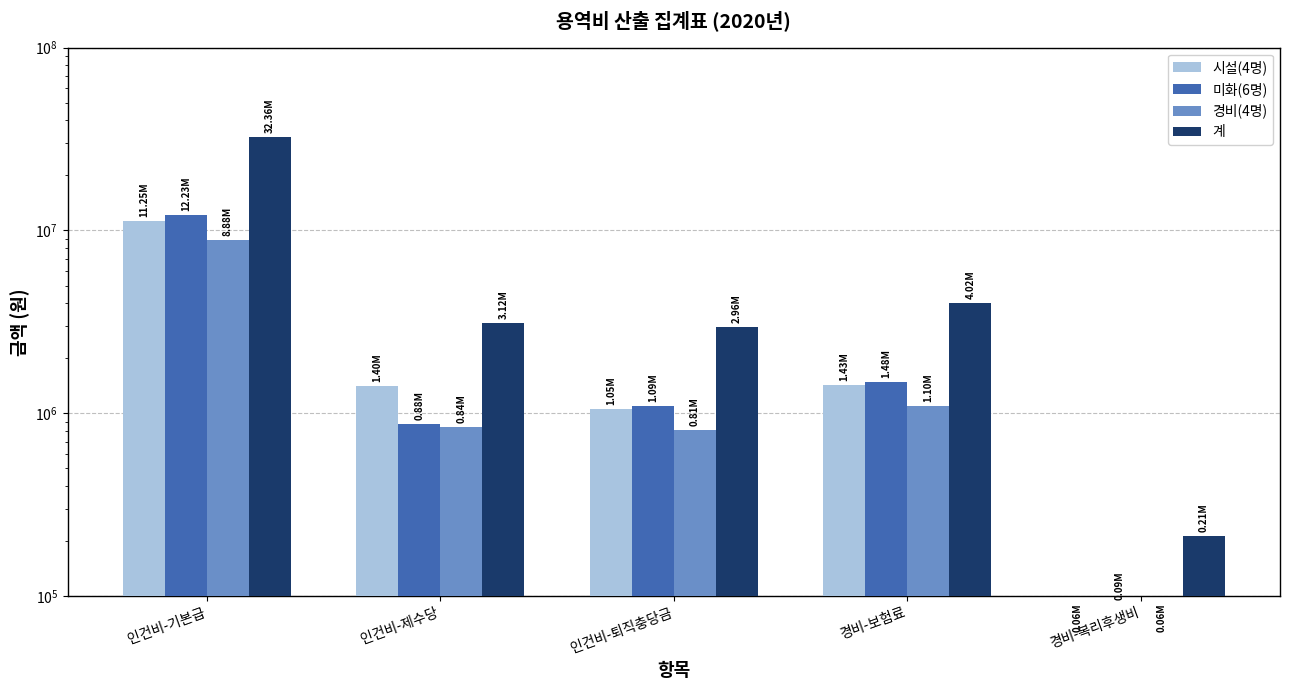

Rank the categories by 미화(6명) value from highest to lowest.

인건비-기본급, 경비-보험료, 인건비-퇴직충당금, 인건비-제수당, 경비-복리후생비